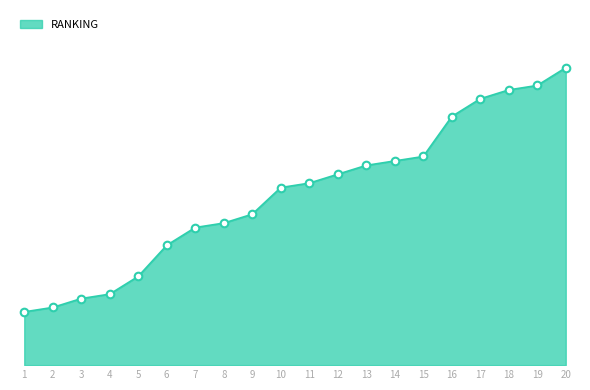

What is the change in value from 3 to 17?

+45